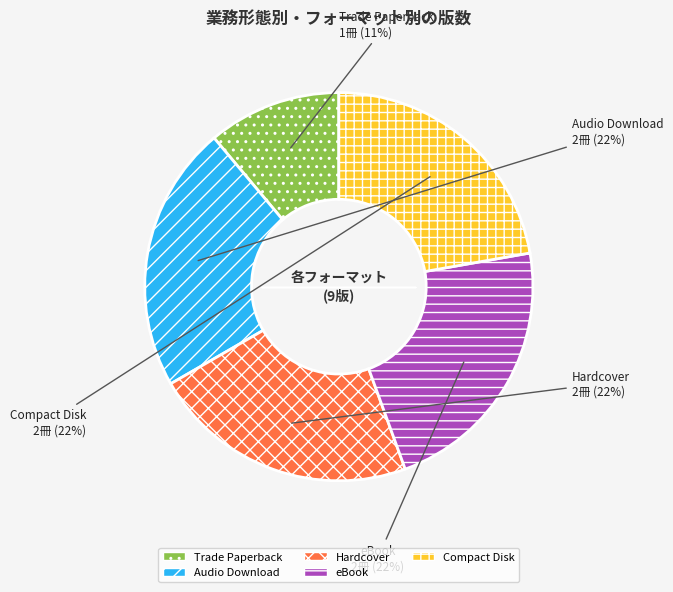

Is Trade Paperback the majority of the pie?

No